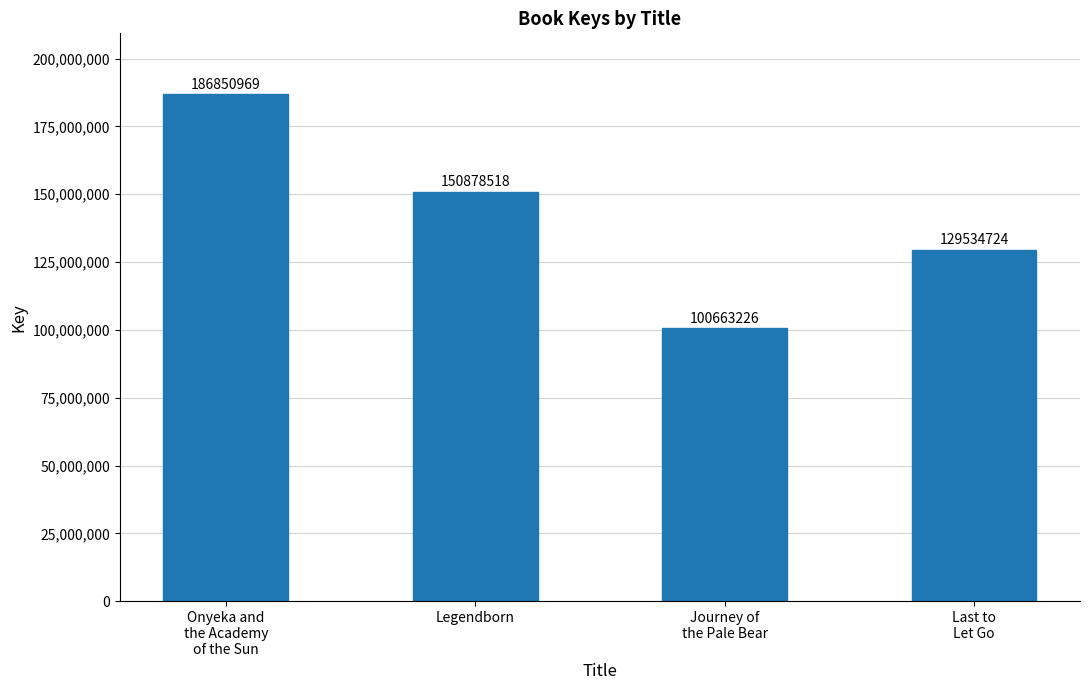

Reading left to right, list all the values displayed in this chart.

186850969	150878518	100663226	129534724